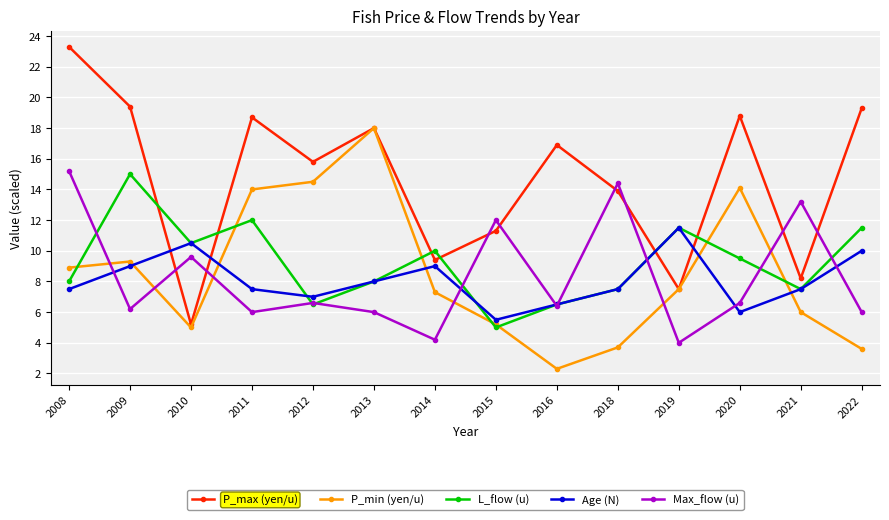

How many distinct data groups are displayed?

5